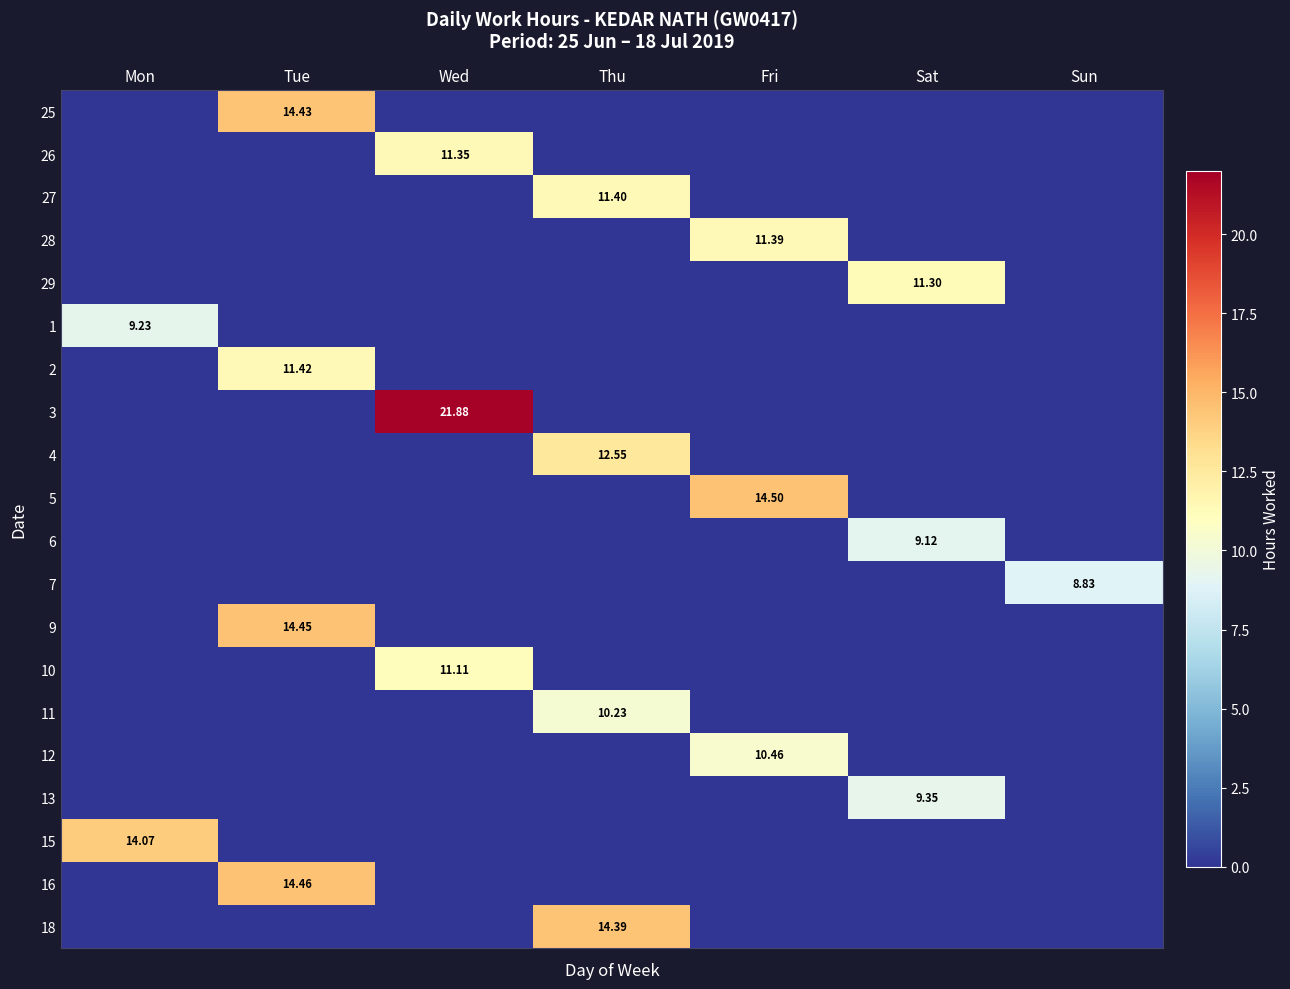

What is the average value of the 4 series?

1.8